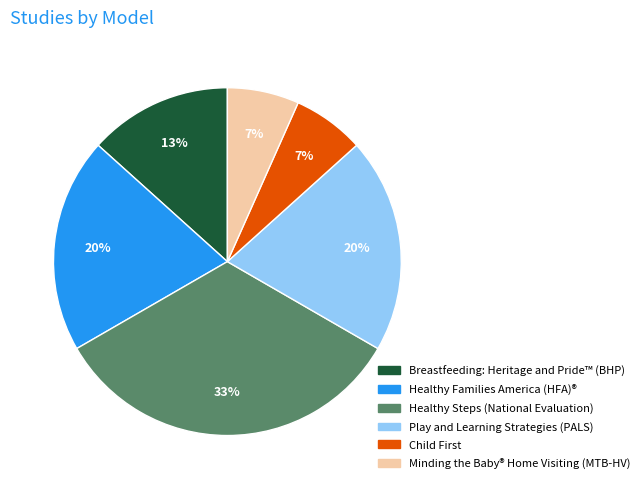

To the nearest percent, what percentage of the pie is Play and Learning Strategies (PALS)?

20%